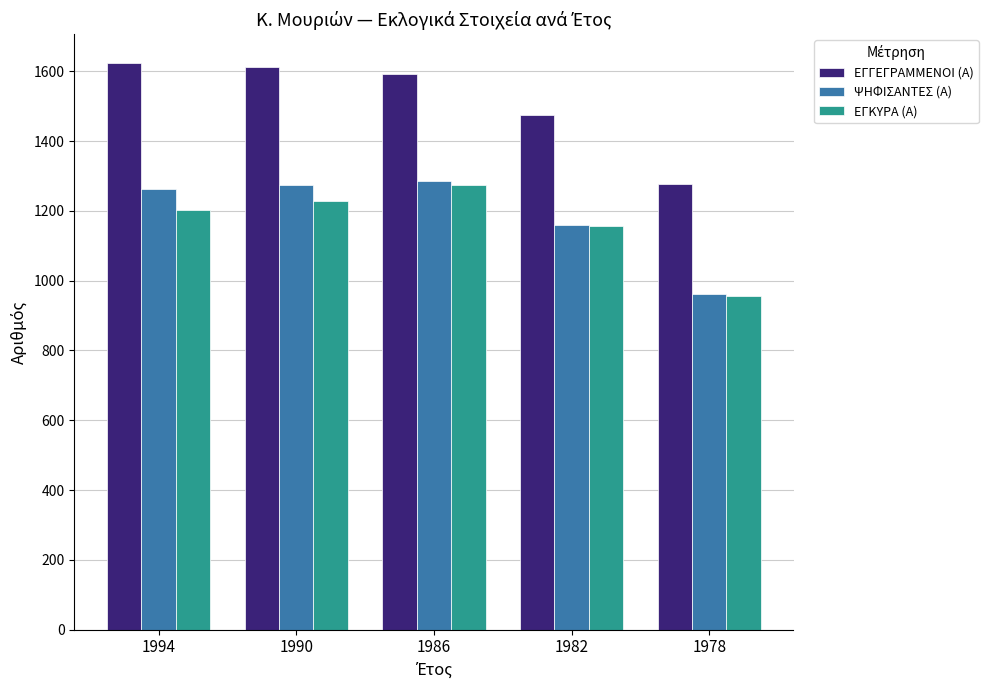

Reading right to left, what are all the values shown in this chart?

ΕΓΓΕΓΡΑΜΜΕΝΟΙ (Α): 1978=1276	1982=1476	1986=1591	1990=1611	1994=1625
ΨΗΦΙΣΑΝΤΕΣ (Α): 1978=963	1982=1161	1986=1285	1990=1275	1994=1262
ΕΓΚΥΡΑ (Α): 1978=956	1982=1158	1986=1274	1990=1228	1994=1203